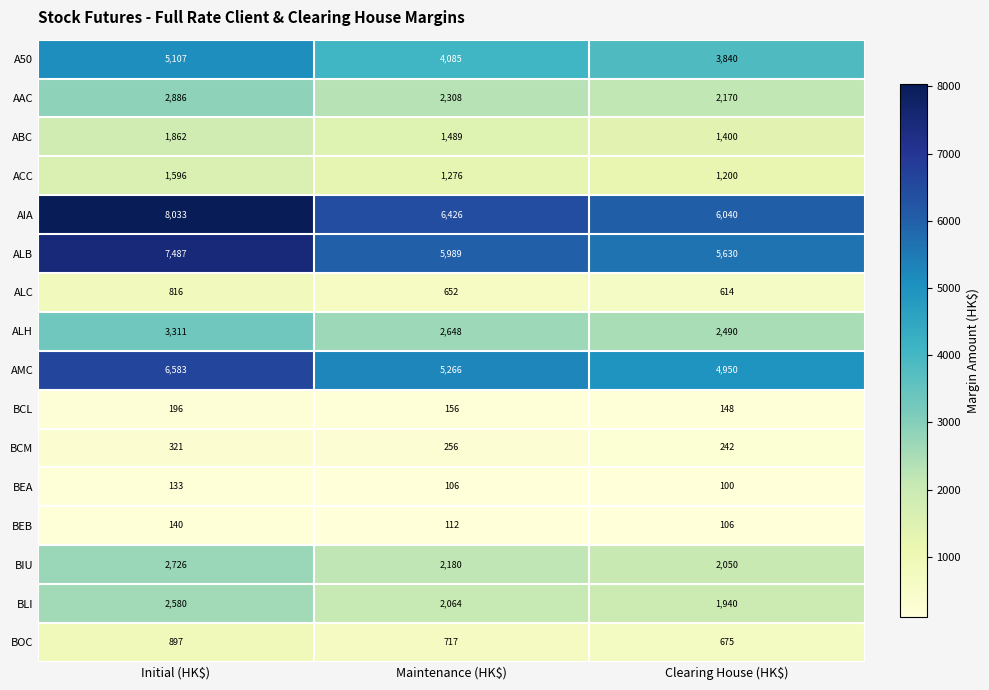

At which label is BLI closest to 2260?

Maintenance (HK$)